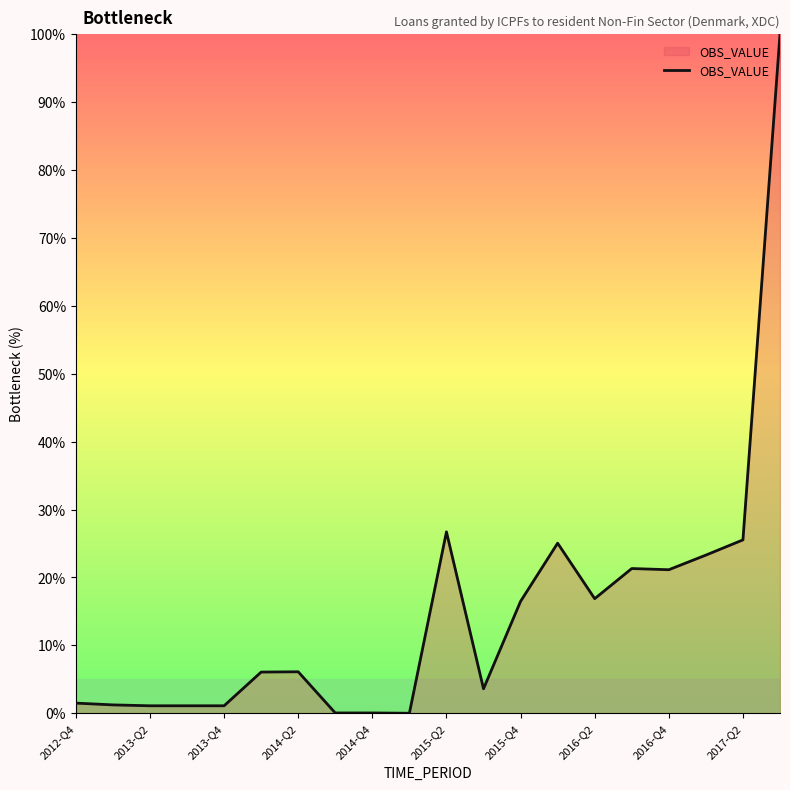

What is the difference between the maximum and minimum values?

100.0